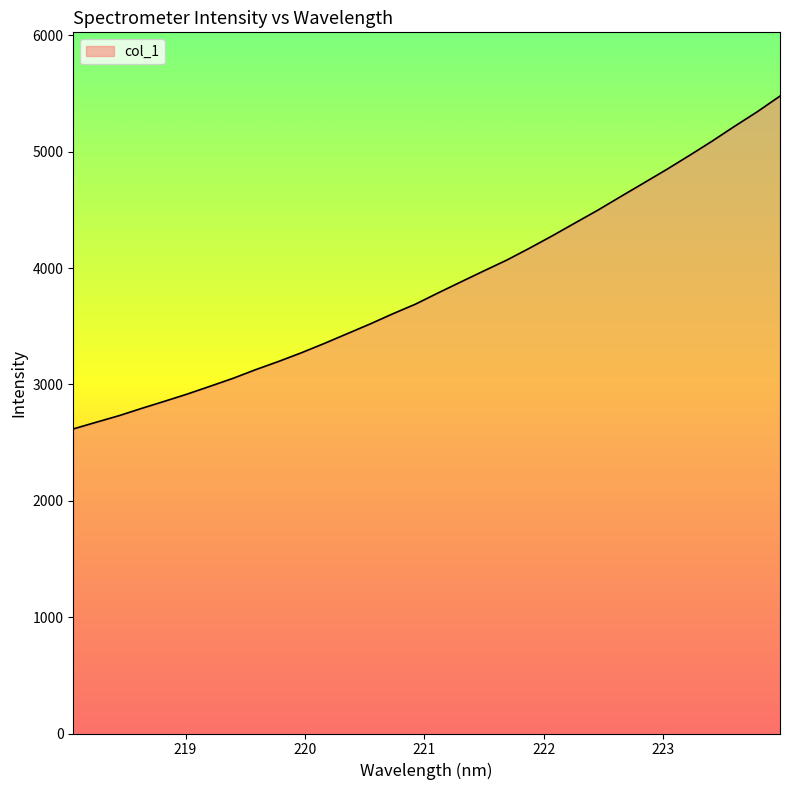

What is the difference between the maximum and minimum values?

2860.5